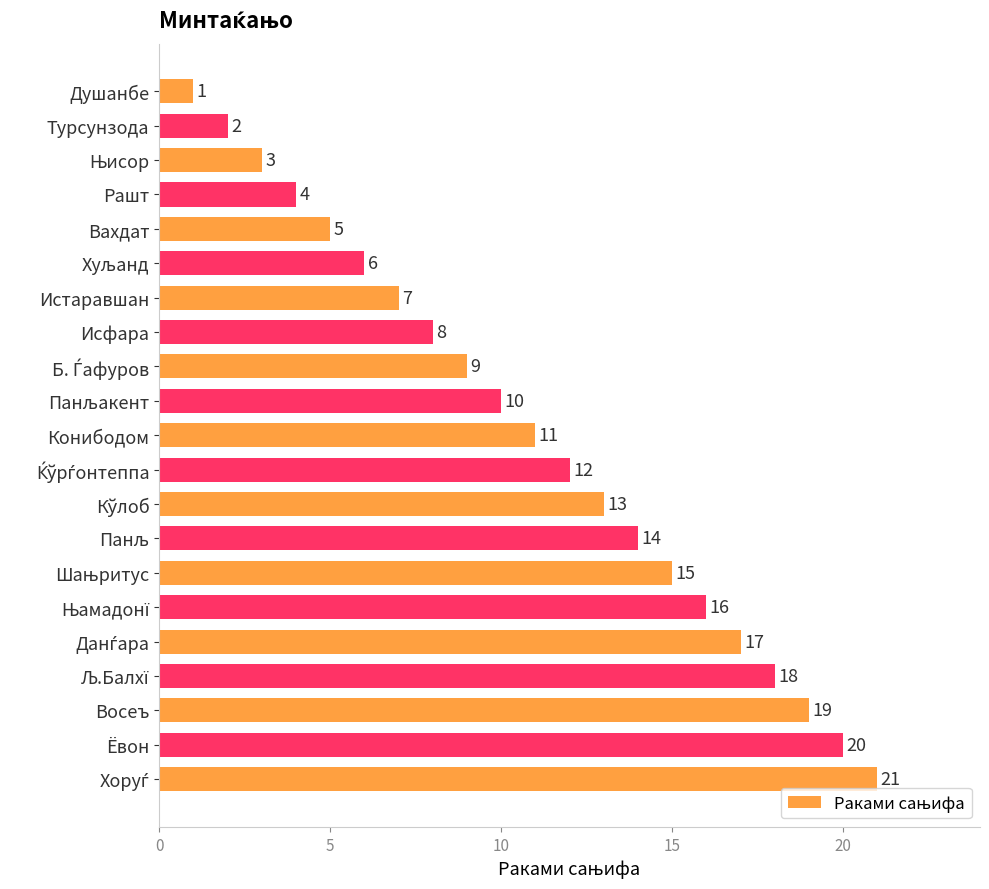

The chart shows a value of 5 at Вахдат. True or false?

True